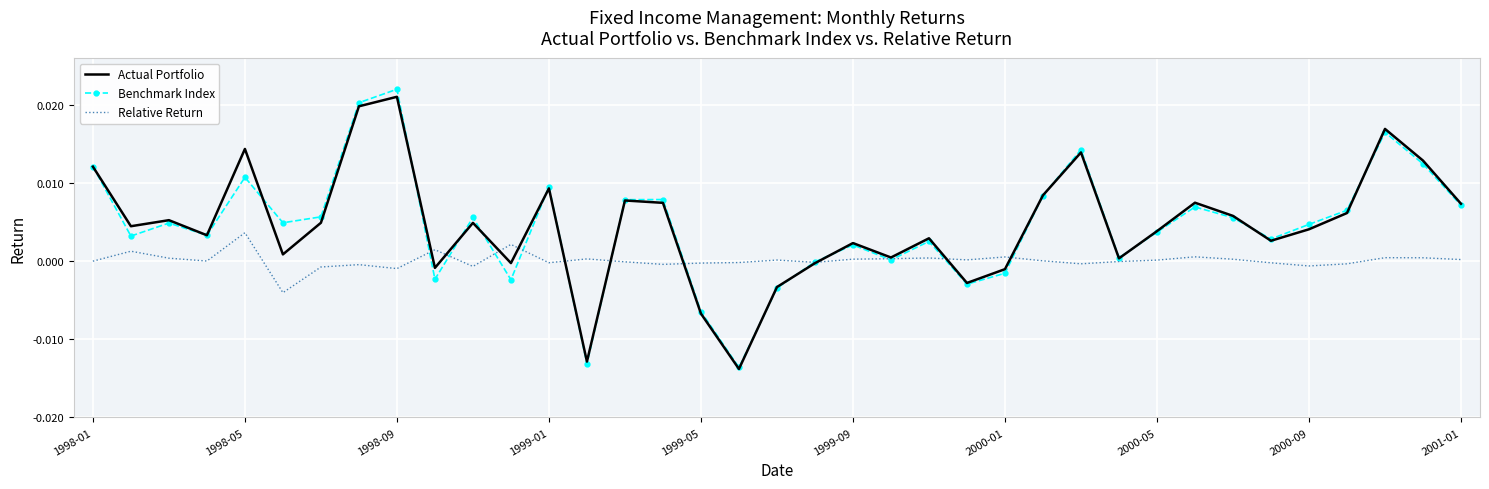

Which series has the largest range (max minus min)?

Benchmark Index